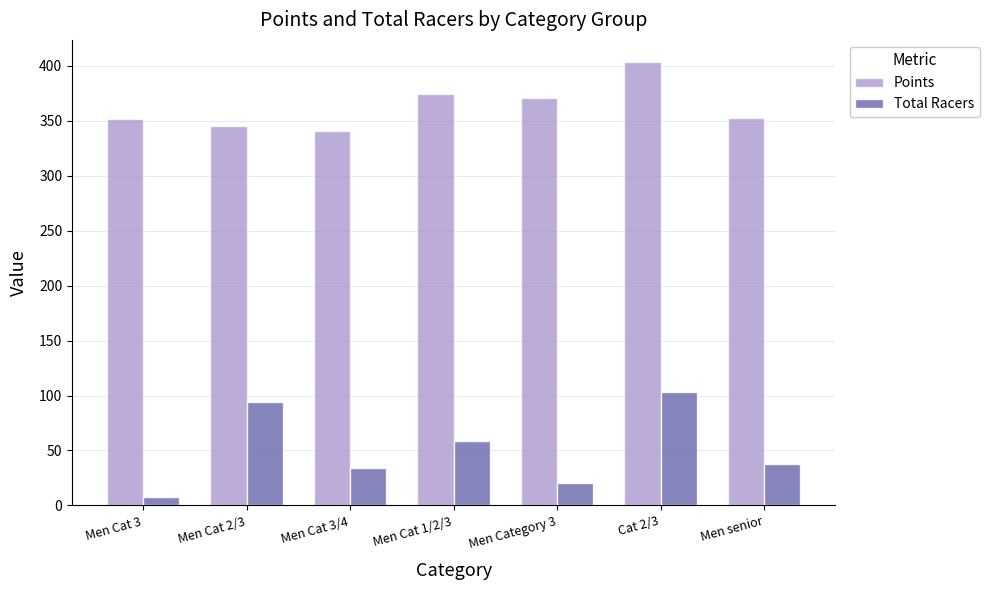

What is the highest value of the Total Racers series?

103.0